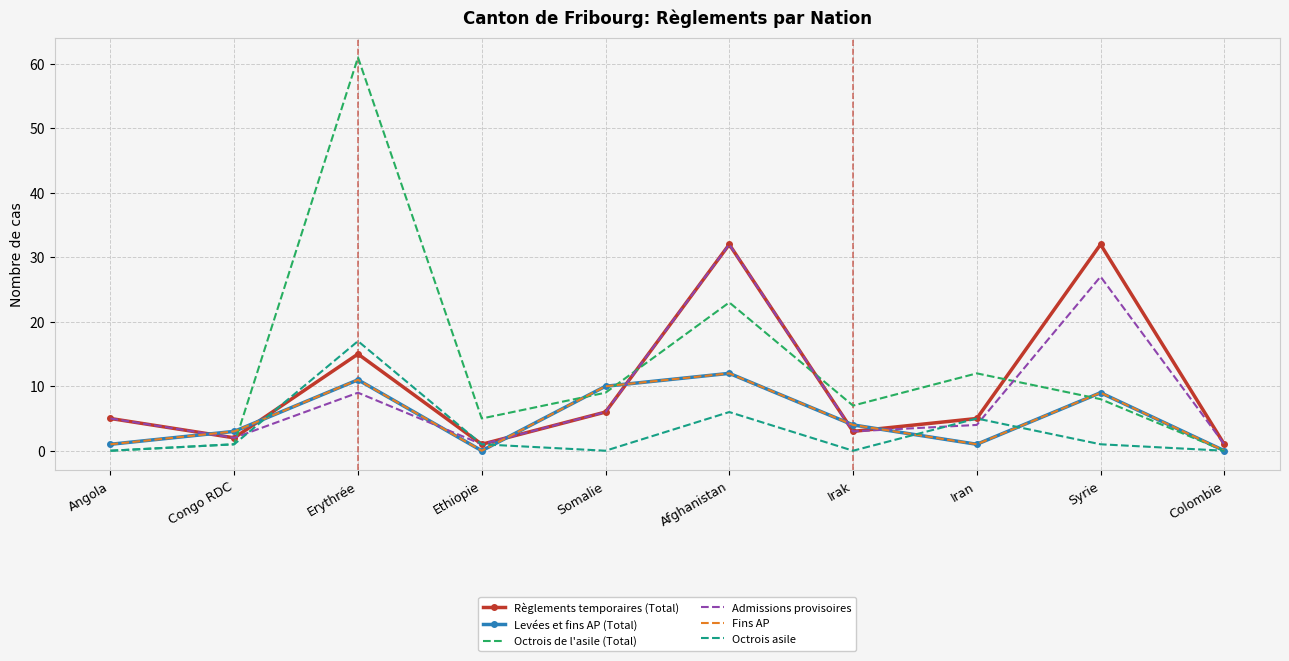

Is this an area chart (filled region under the line)?

No